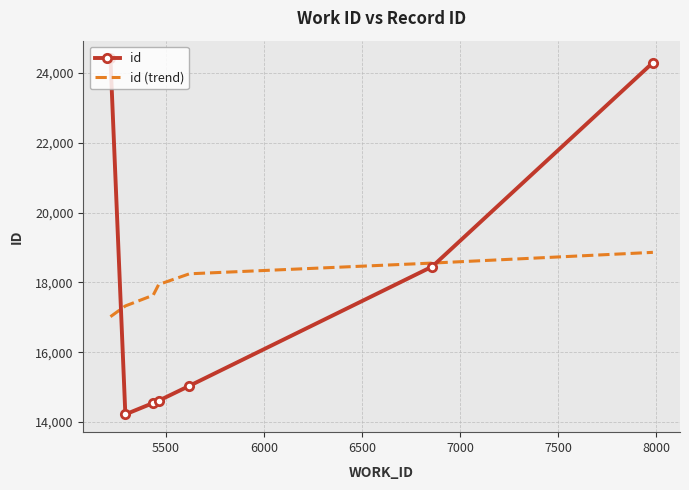

Which series has the largest range (max minus min)?

id